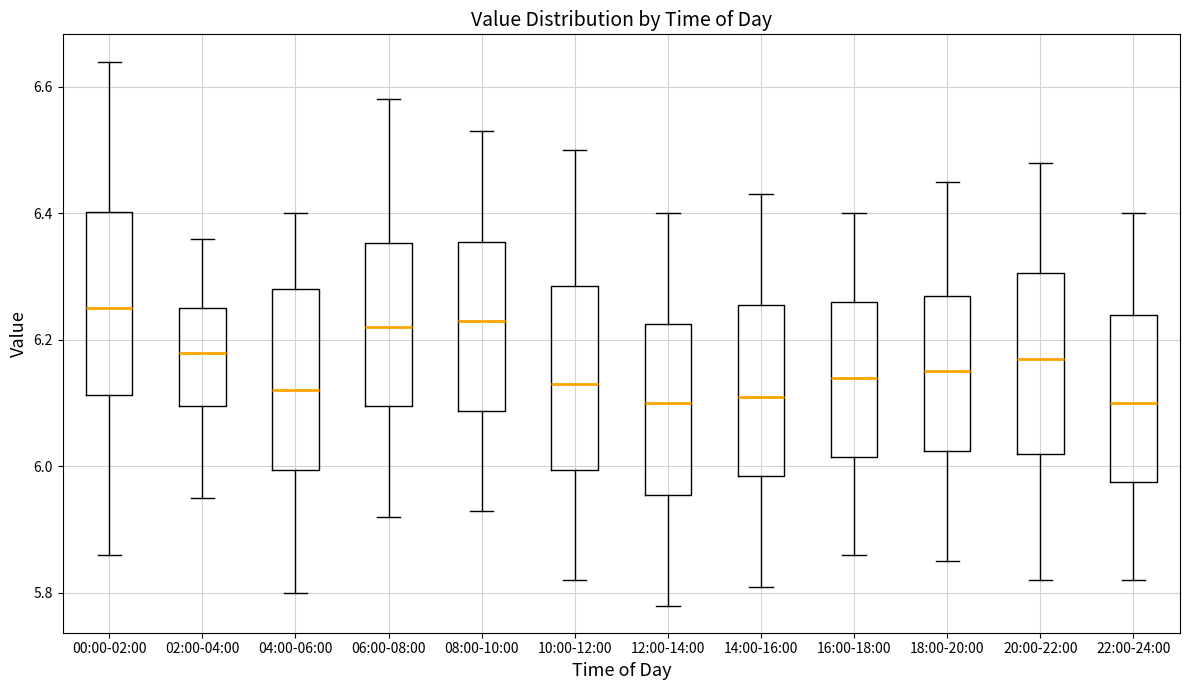

Reading left to right, read every box against the y-axis: the position of its median line, the range the box covers, and the ends of its whiskers. The values are not printed on the chart, so give them approximately, as read against the axis.

00:00-02:00: median 6.26, box 6.12 to 6.40, whiskers 5.86 to 6.64
02:00-04:00: median 6.18, box 6.10 to 6.26, whiskers 5.96 to 6.36
04:00-06:00: median 6.12, box 6.00 to 6.28, whiskers 5.80 to 6.40
06:00-08:00: median 6.22, box 6.10 to 6.36, whiskers 5.92 to 6.58
08:00-10:00: median 6.24, box 6.08 to 6.36, whiskers 5.94 to 6.54
10:00-12:00: median 6.14, box 6.00 to 6.28, whiskers 5.82 to 6.50
12:00-14:00: median 6.10, box 5.96 to 6.22, whiskers 5.78 to 6.40
14:00-16:00: median 6.12, box 5.98 to 6.26, whiskers 5.82 to 6.44
16:00-18:00: median 6.14, box 6.02 to 6.26, whiskers 5.86 to 6.40
18:00-20:00: median 6.16, box 6.02 to 6.28, whiskers 5.86 to 6.46
20:00-22:00: median 6.18, box 6.02 to 6.30, whiskers 5.82 to 6.48
22:00-24:00: median 6.10, box 5.98 to 6.24, whiskers 5.82 to 6.40